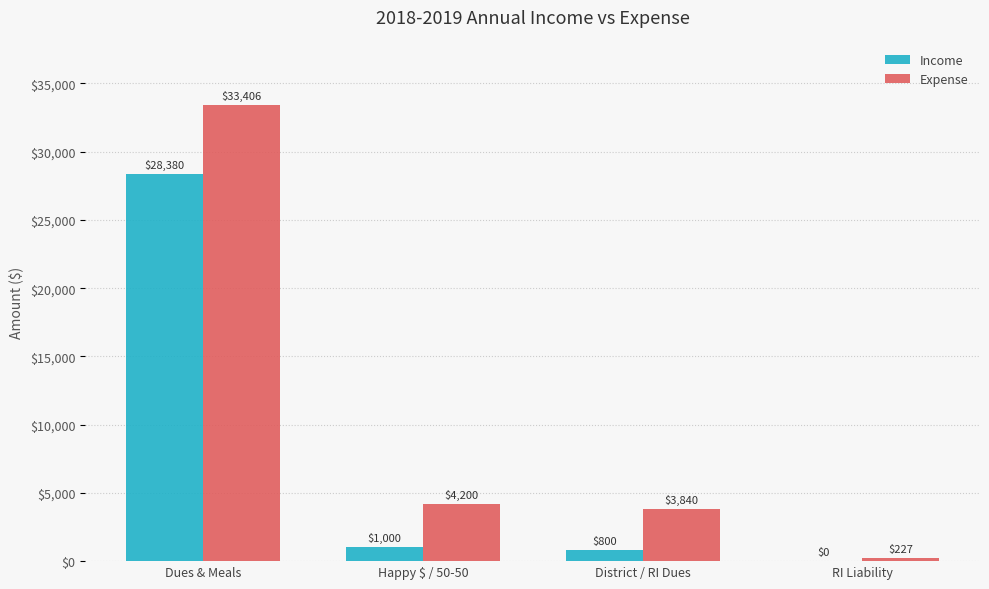

Is the value of Expense at Happy $ / 50-50 greater than the value of Income at RI Liability?

Yes